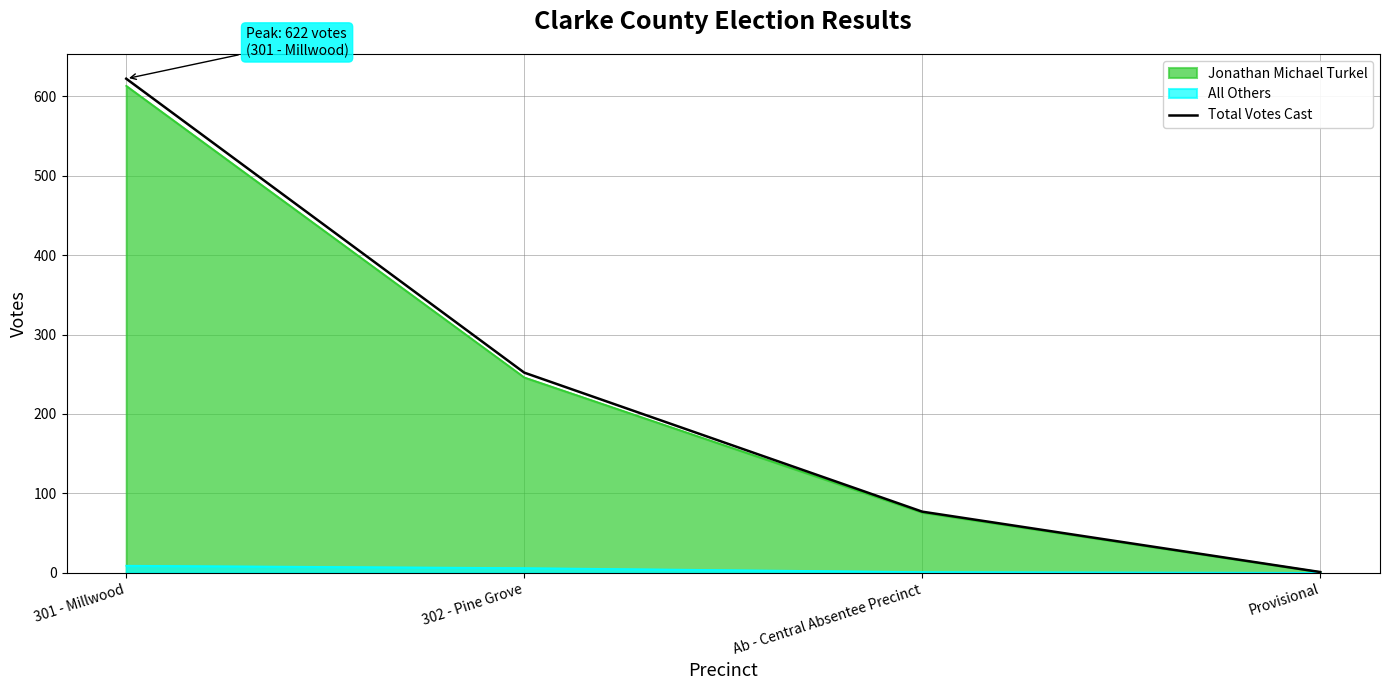

How many values are below 252?

2